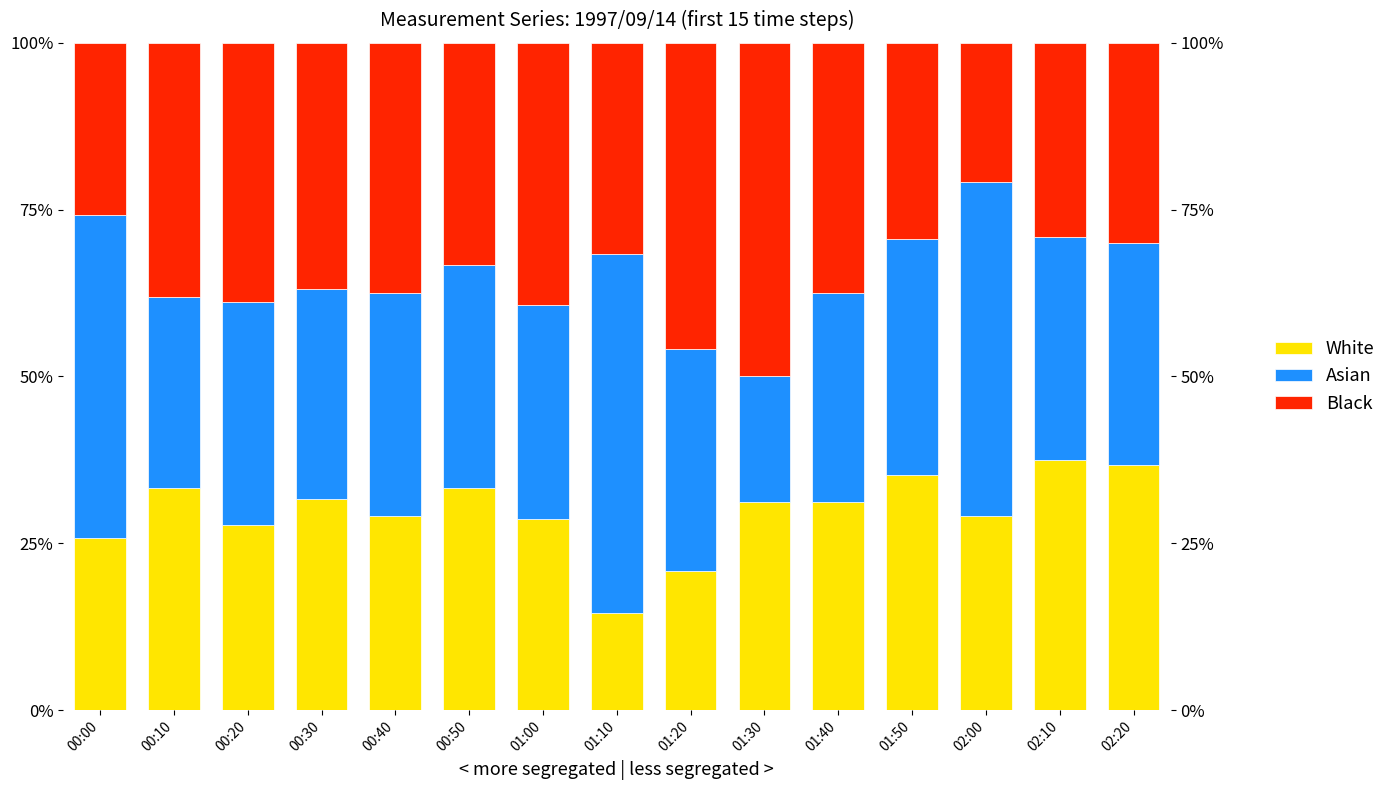

What position from the right is 00:40?

11